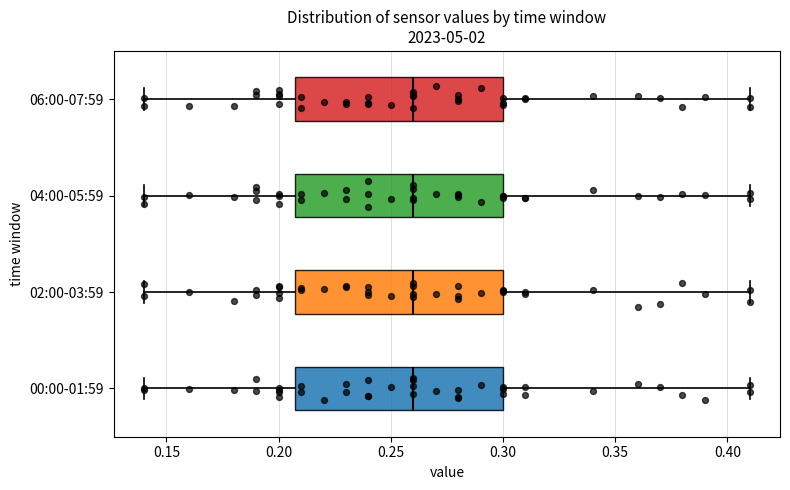

Where is the right edge of the box for 02:00-03:59 on the x-axis? The values are not printed on the chart, so give them approximately, as read against the axis.

0.30